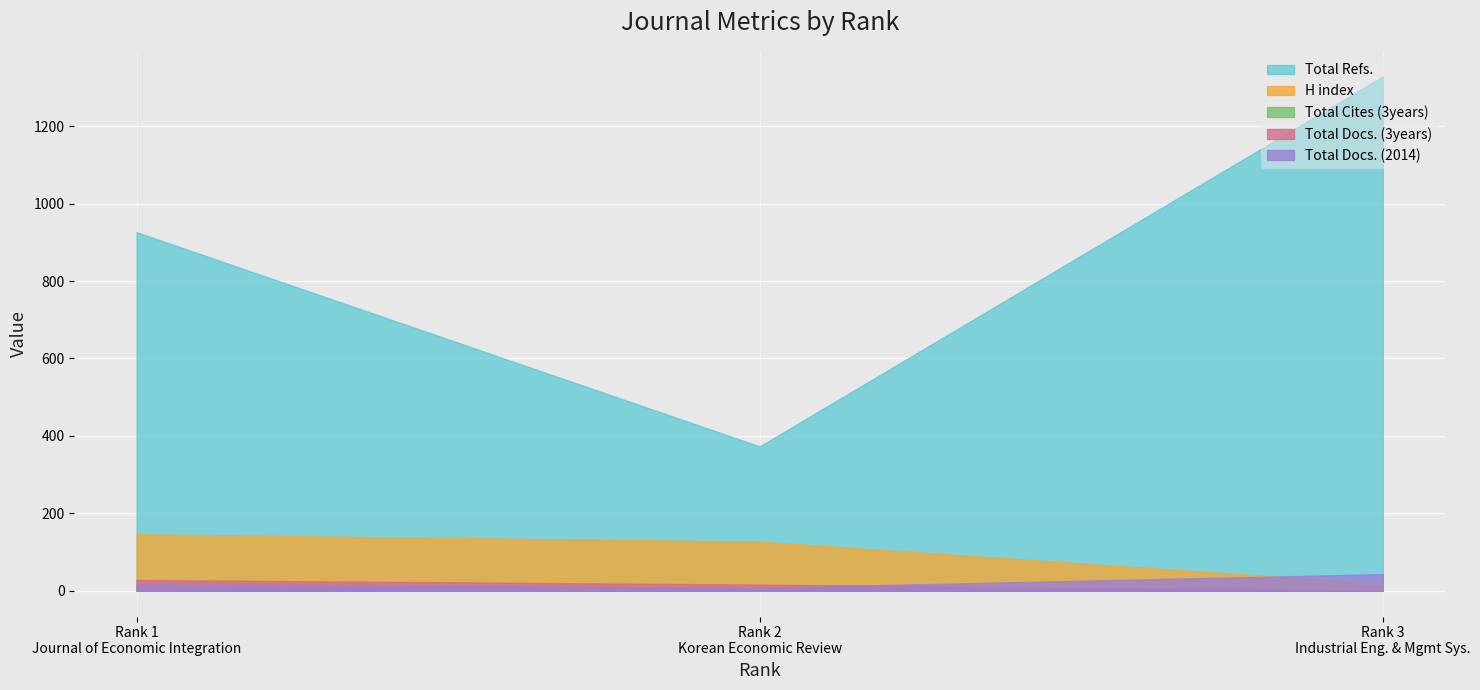

What is the total value across all series at 2?

528